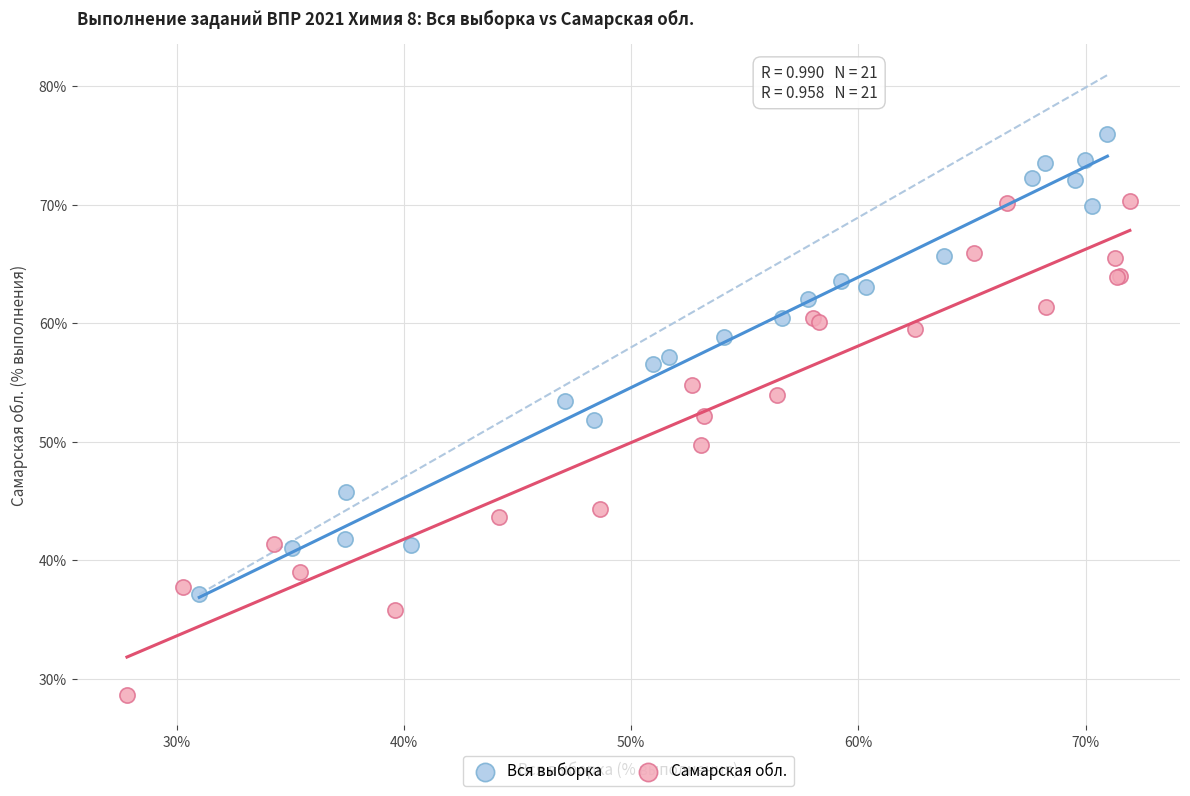

What are all the series names shown in the legend?

Вся выборка, Самарская обл.